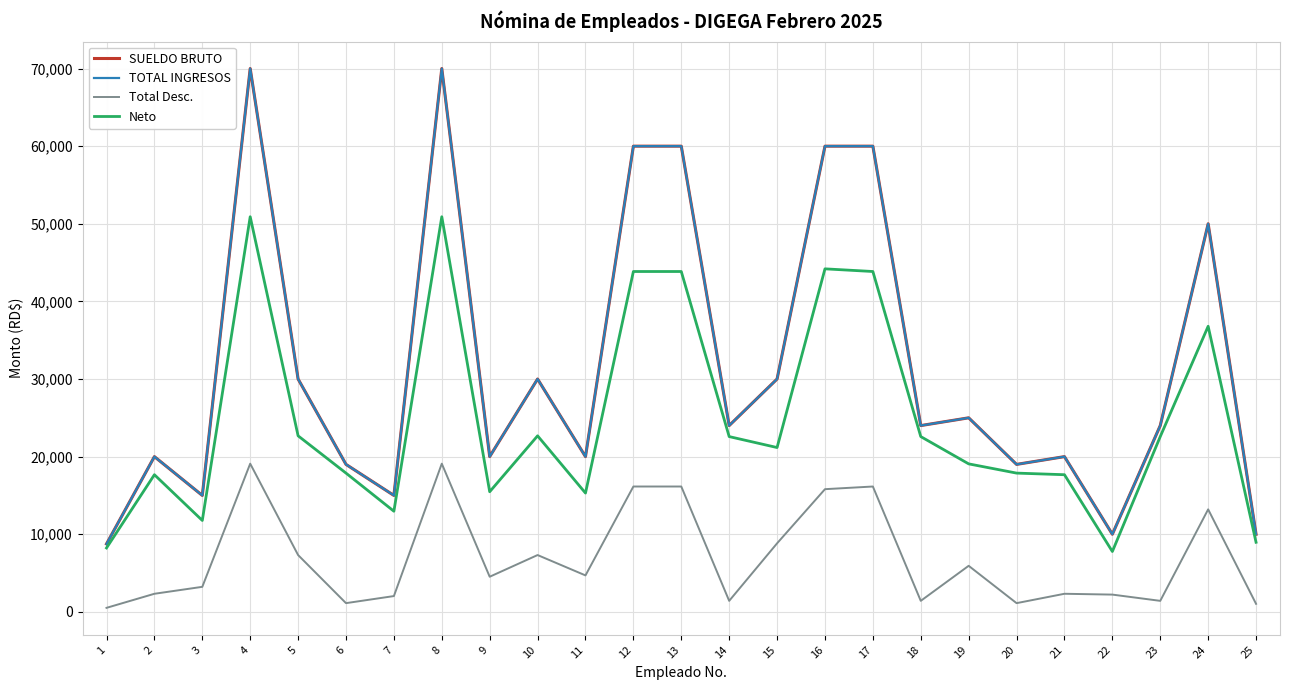

True or false: Neto and Total Desc. cross at least once.

False